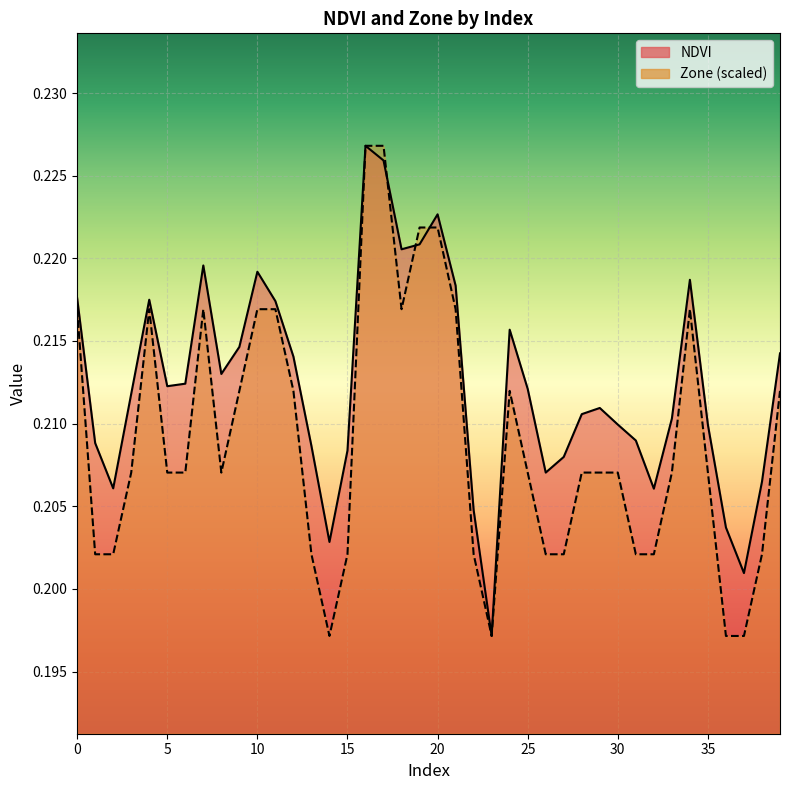

What are all the series names shown in the legend?

NDVI, Zone